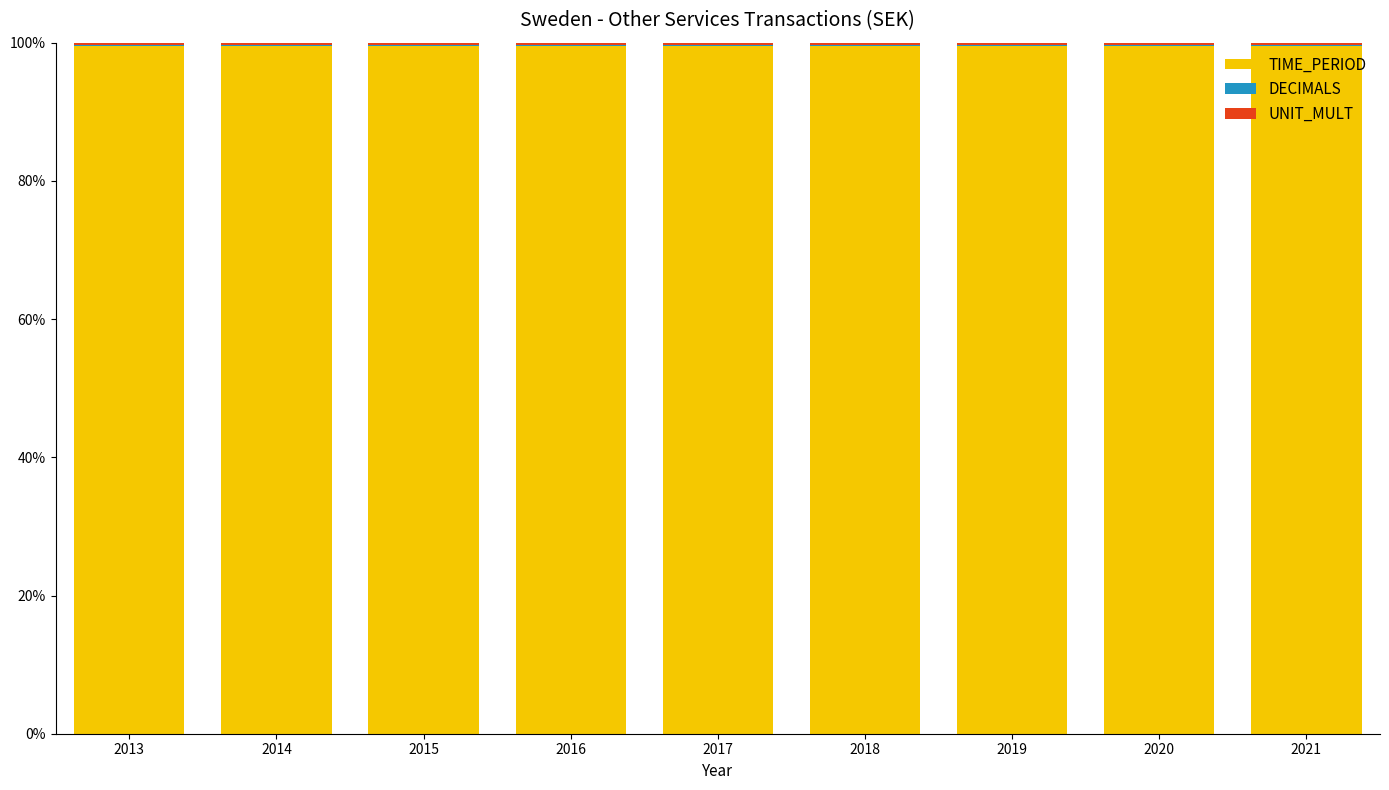

What is the highest value of the TIME_PERIOD series?

99.6